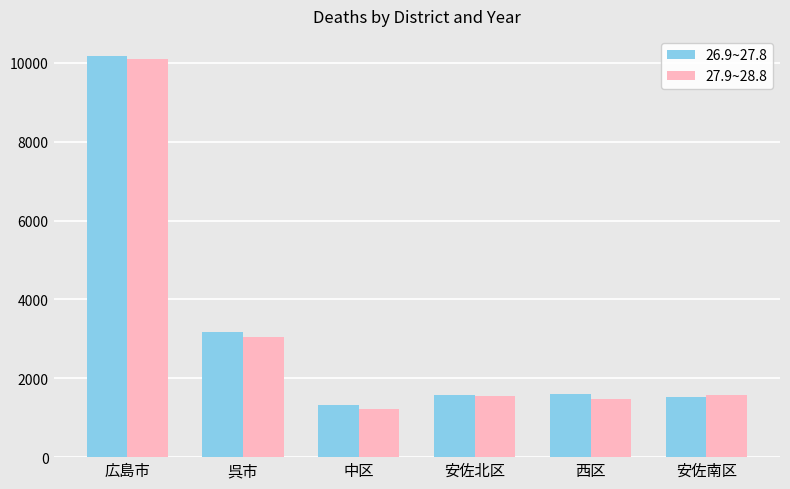

What is the label of the 6th bar from the left?

安佐南区